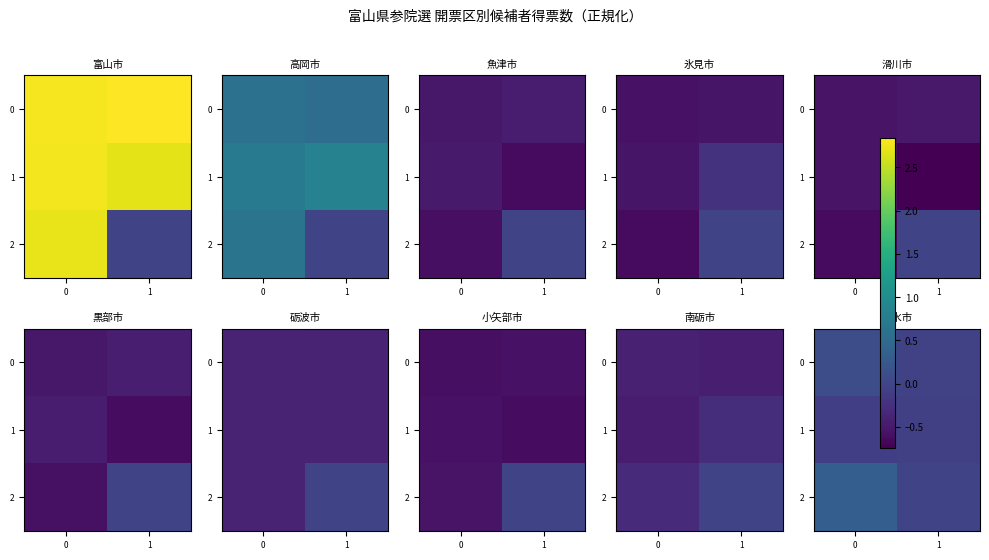

True or false: 1 has a value of -0.1 at 0.

True